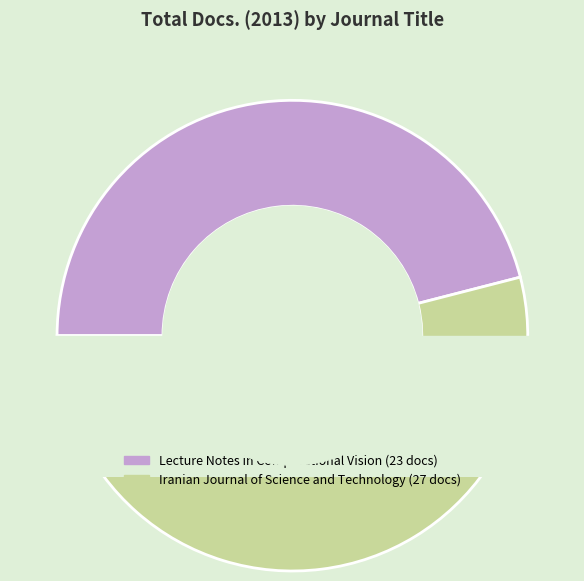

True or false: Iranian Journal of Science and Technology accounts for 54% of the total.

True